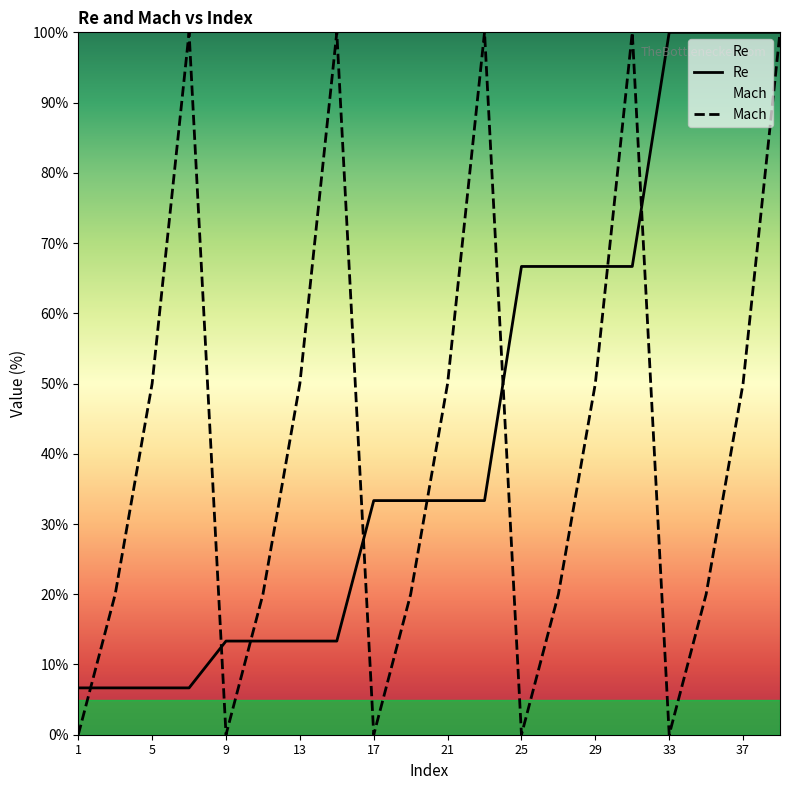

Reading left to right, transcribe all the data shown in this chart.

Re: 6.7	6.7	6.7	6.7	13.3	13.3	13.3	13.3	33.3	33.3	33.3	33.3	66.7	66.7	66.7	66.7	100.0	100.0	100.0	100.0
Mach: 0.0	20.0	50.0	100.0	0.0	20.0	50.0	100.0	0.0	20.0	50.0	100.0	0.0	20.0	50.0	100.0	0.0	20.0	50.0	100.0